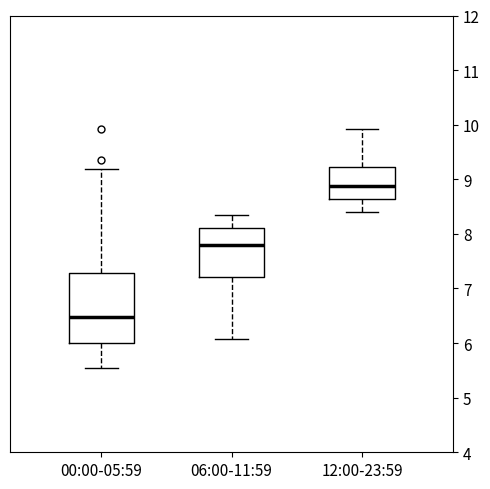

Which box is the tallest, from its lower edge to its upper edge?

00:00-05:59